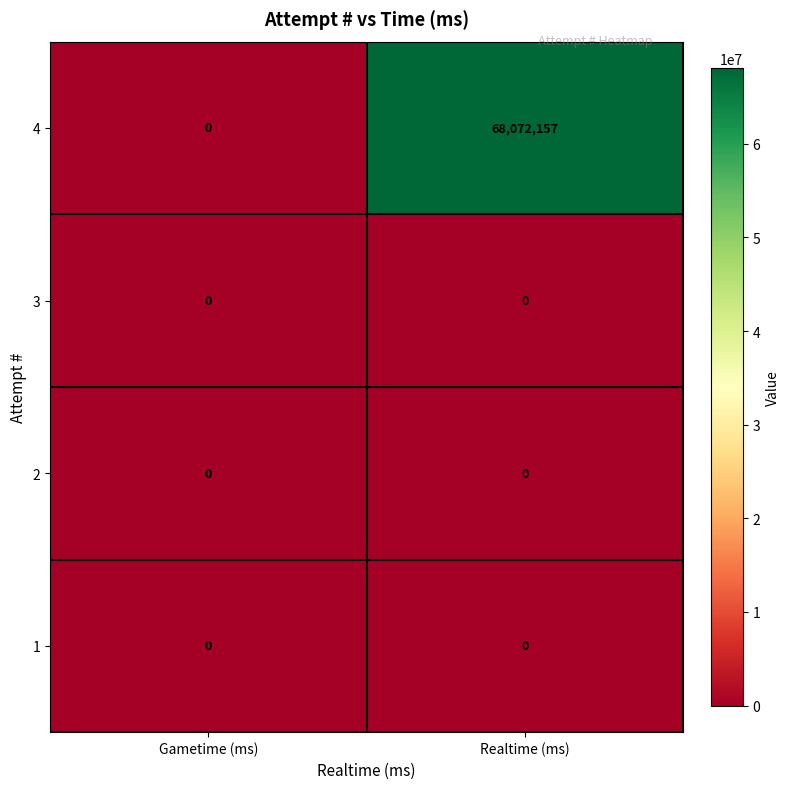

Reading left to right, list all the values displayed in this chart.

4: 0	68072157
3: 0	0
2: 0	0
1: 0	0